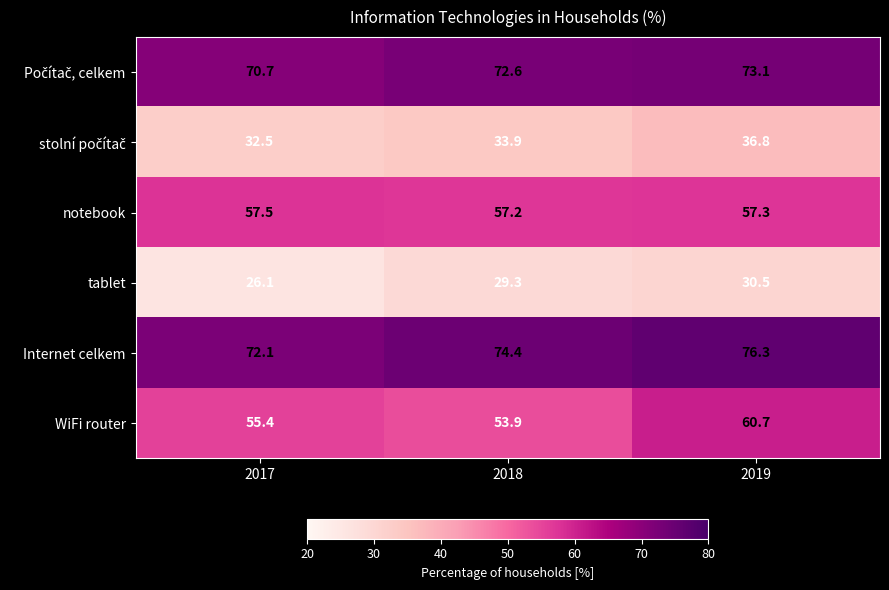

True or false: Internet celkem has a value of 96.9 at 2017.

False